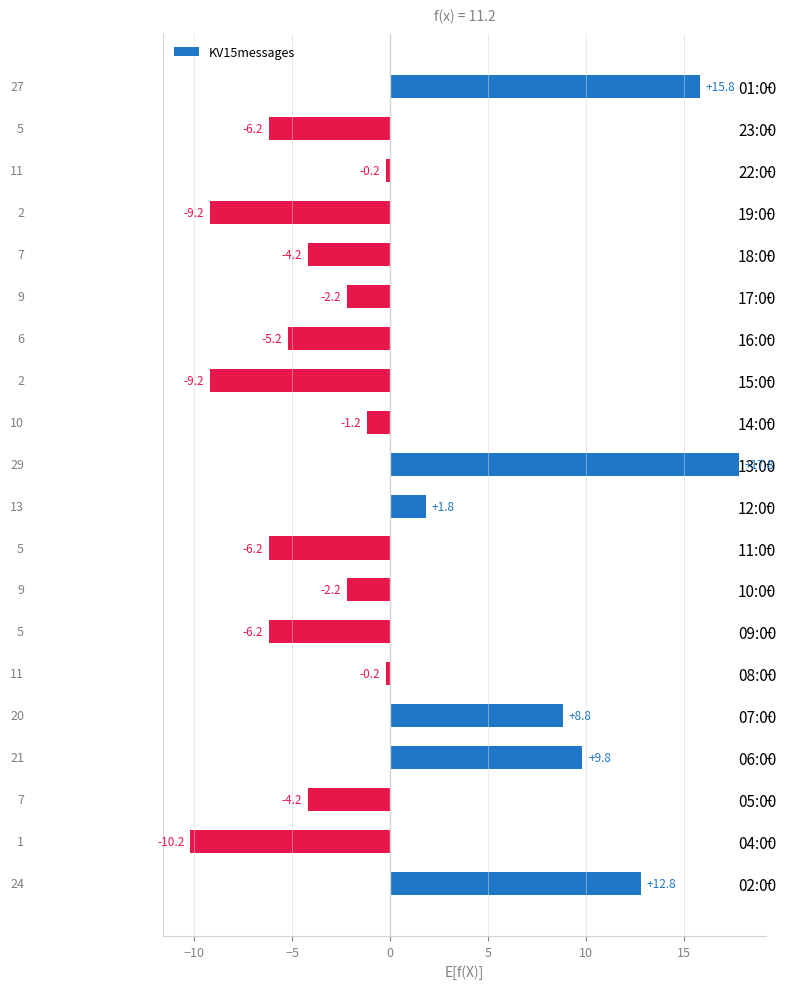

What is the difference between the maximum and minimum values?

28.0